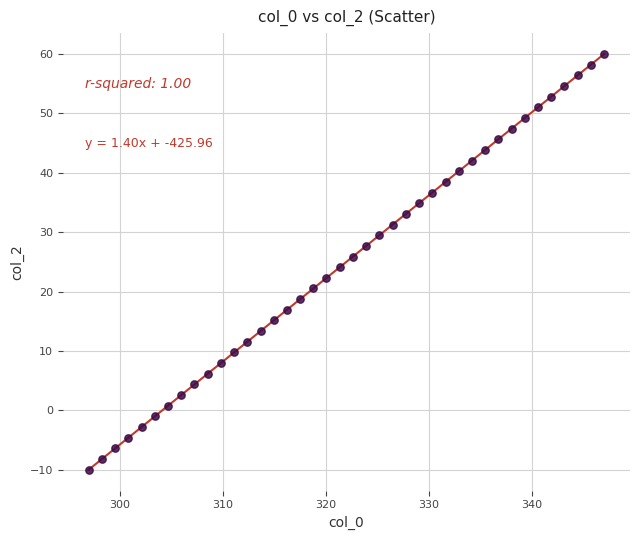

What is the range of Y values (max minus min)?

70.0